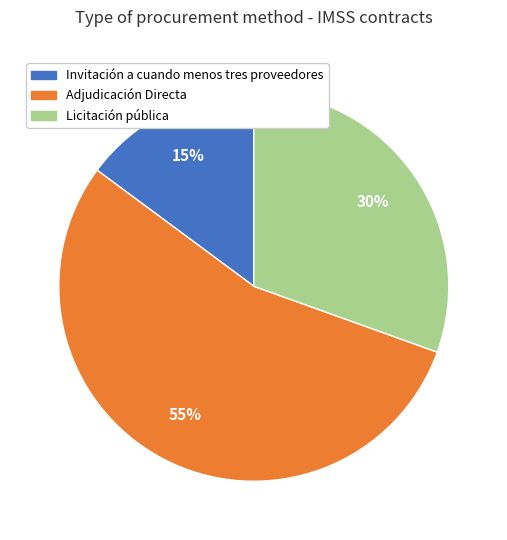

Combined, do Licitación pública and Adjudicación Directa account for over 50%?

Yes